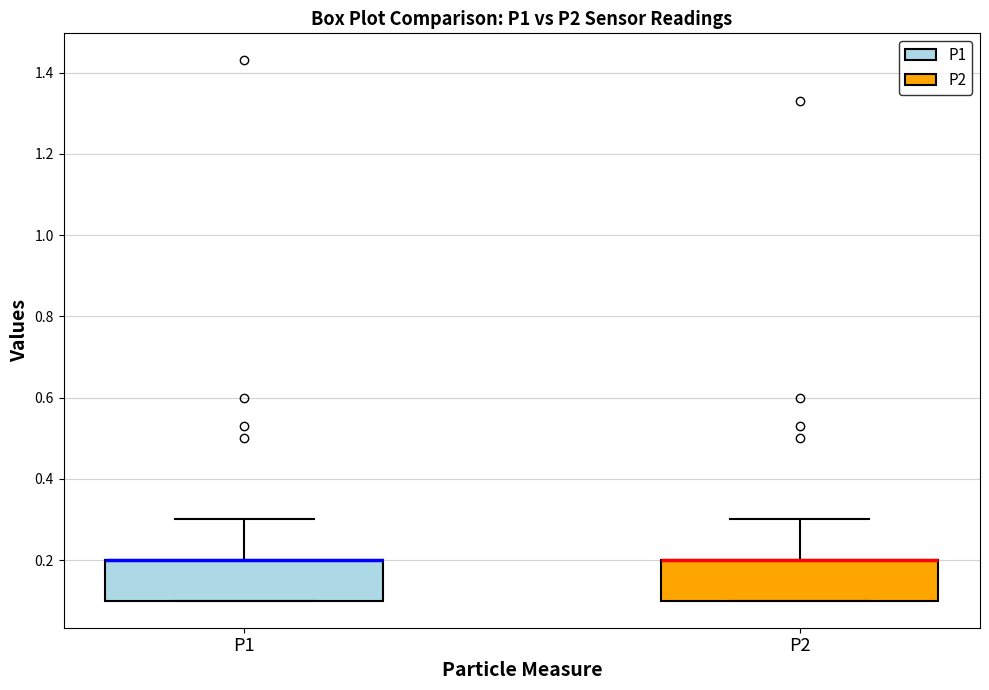

Reading left to right, transcribe this box plot: for each box, give where its median line is, the range the box spans, and where its two whiskers end, as read against the y-axis. The values are not printed on the chart, so give them approximately, as read against the axis.

P1: median 0.2 (drawn on the box's upper edge), box 0.1 to 0.2, whiskers 0.1 to 0.3
P2: median 0.2 (drawn on the box's upper edge), box 0.1 to 0.2, whiskers 0.1 to 0.3